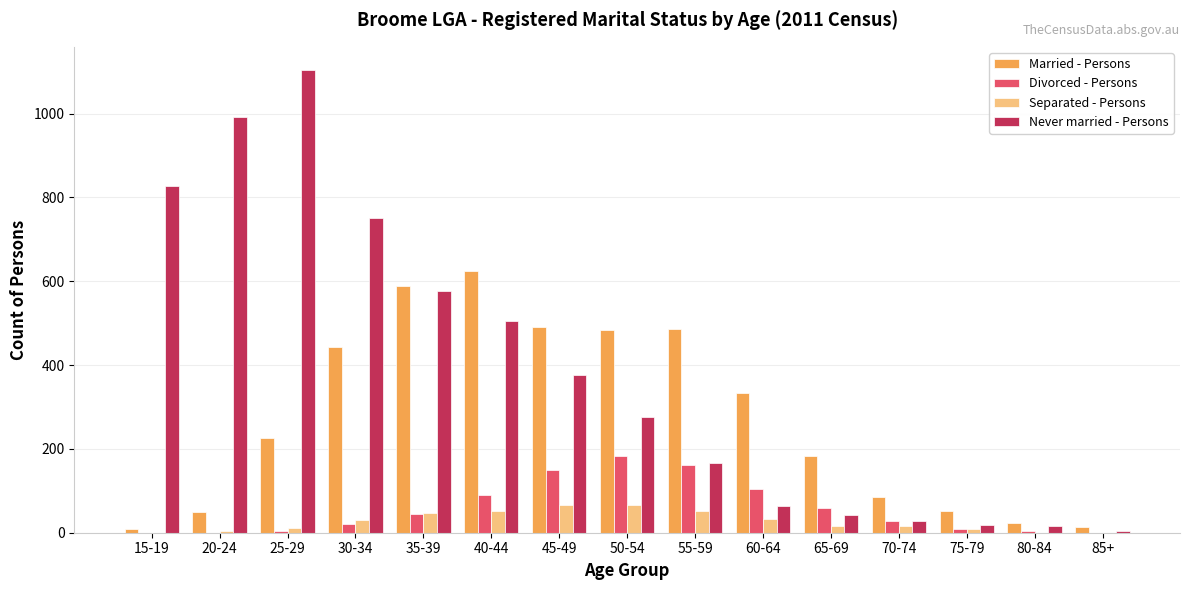

At which category is the sum across all series the highest?

25-29